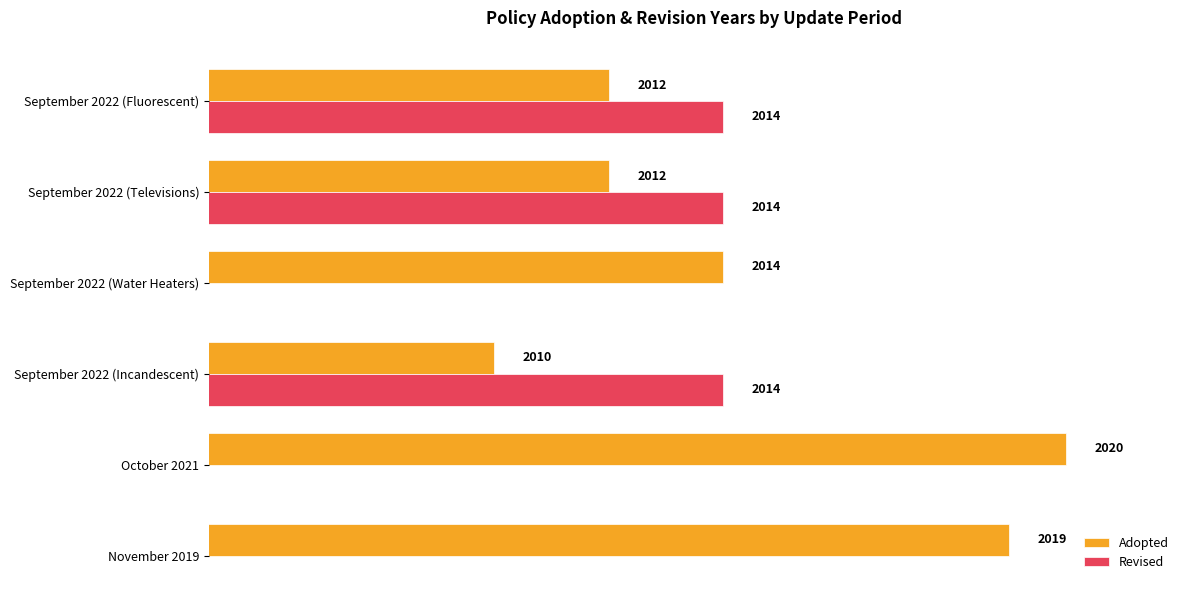

Which category has the highest value in the Adopted series?

October 2021